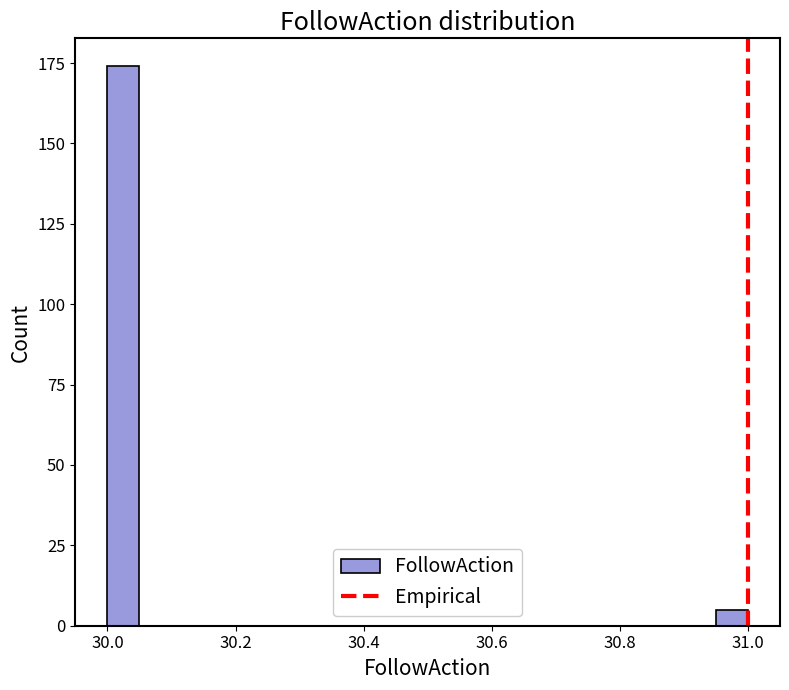

Around what value on the x-axis is the tallest bar? Give the approximate position of its centre, as read against the axis.

30.02